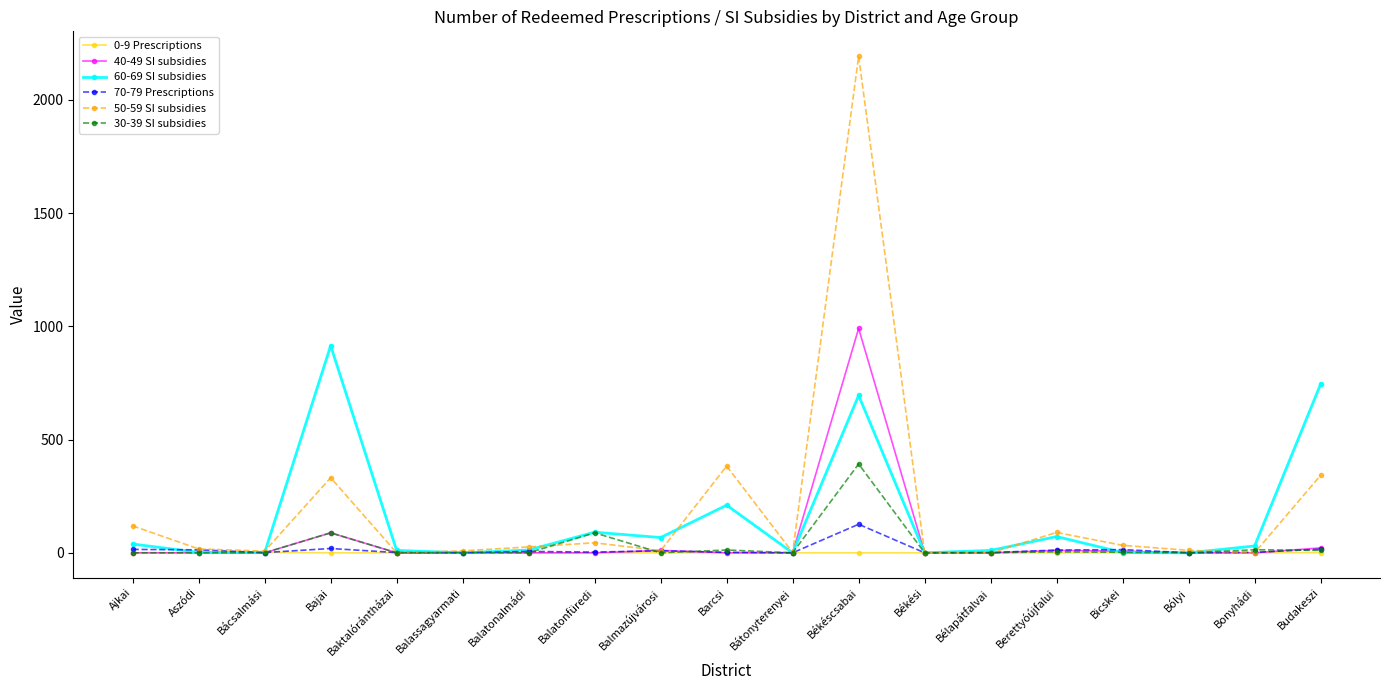

Where does the 70-79 Prescriptions series first go above 3?

Ajkai